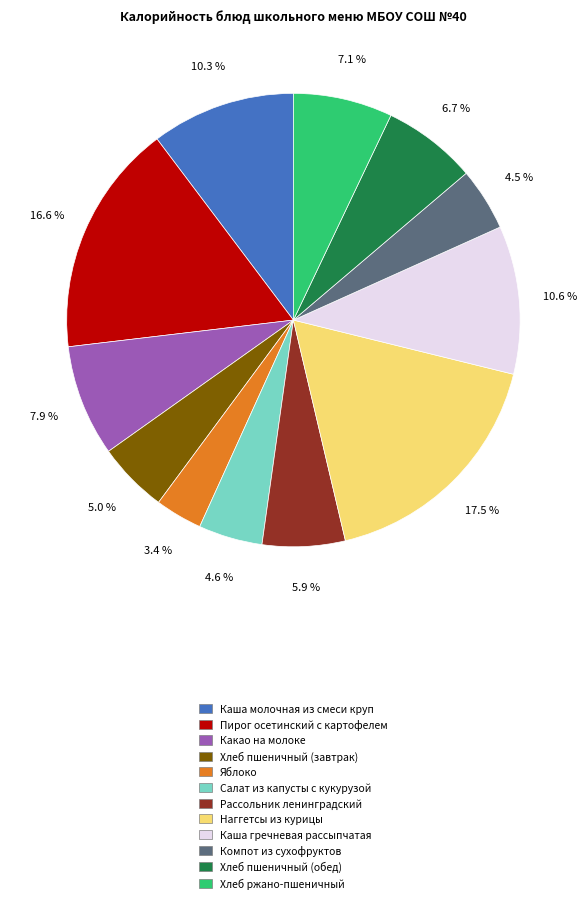

To the nearest percent, what is the average slice percentage?

8%